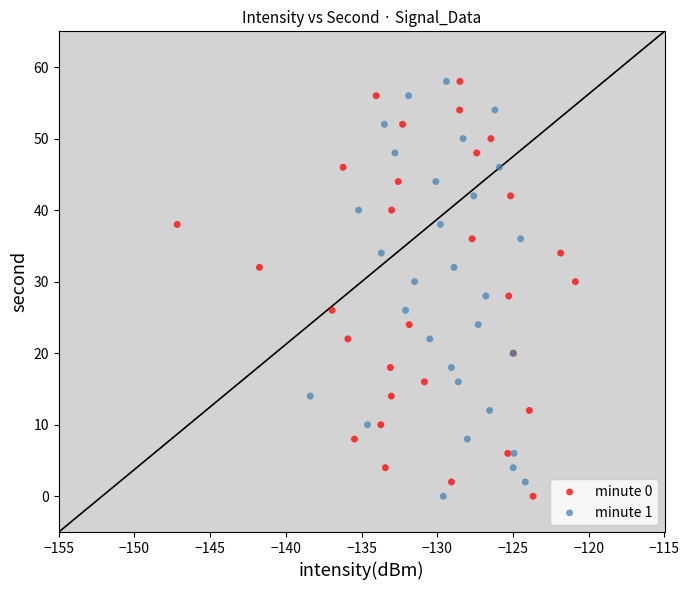

What are all the series names shown in the legend?

minute 0, minute 1